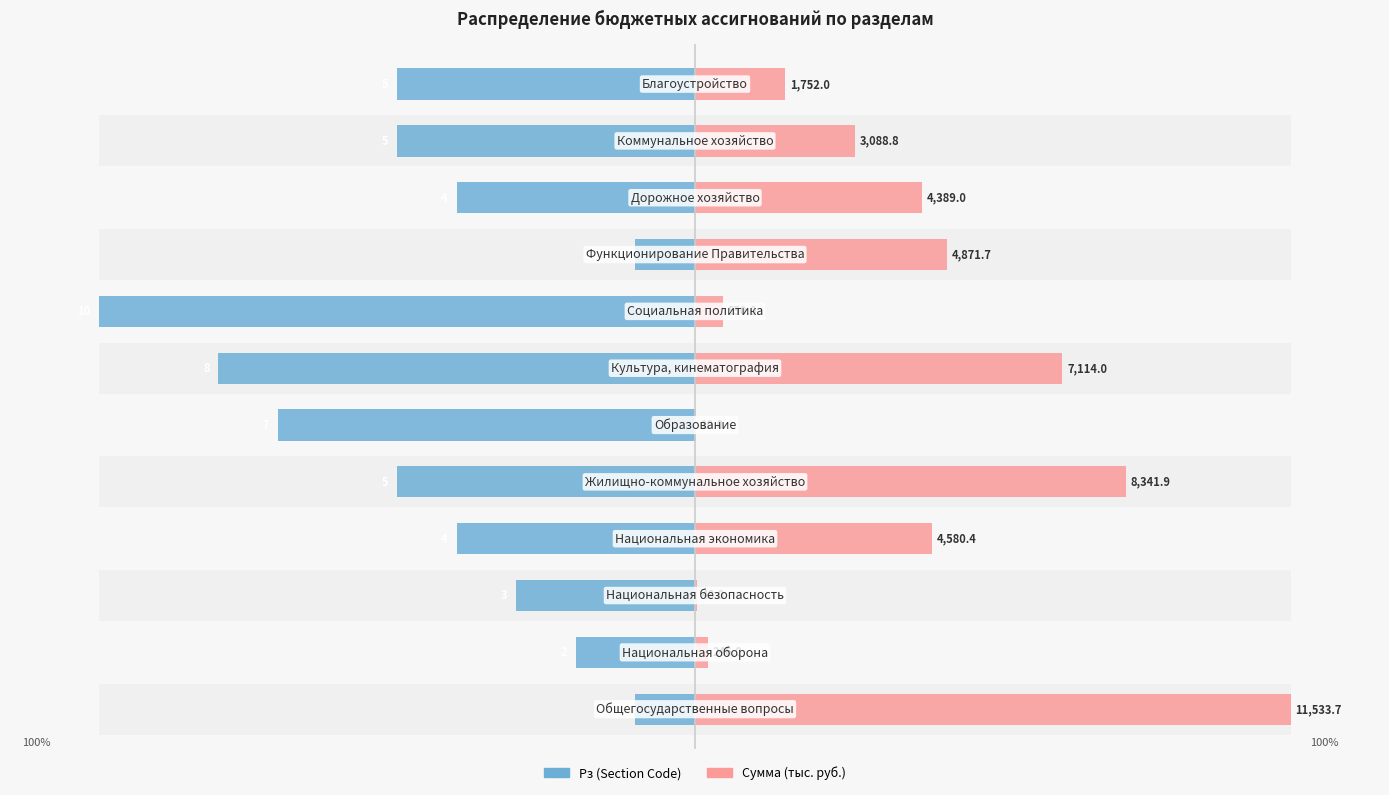

Which series has the largest range (max minus min)?

Сумма (тыс. руб.)